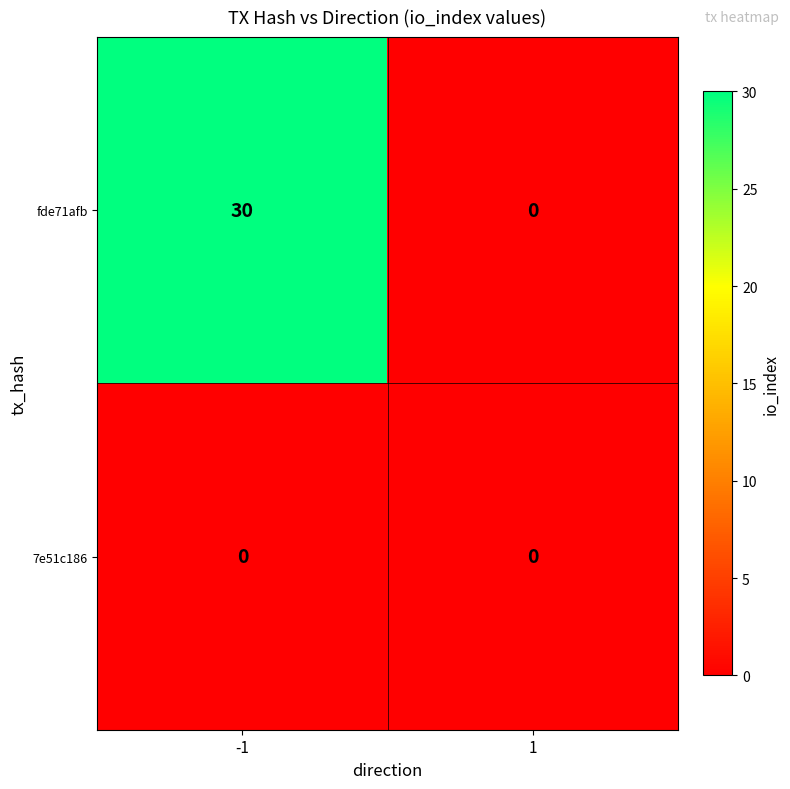

At which category does the chart reach its peak across all series?

-1